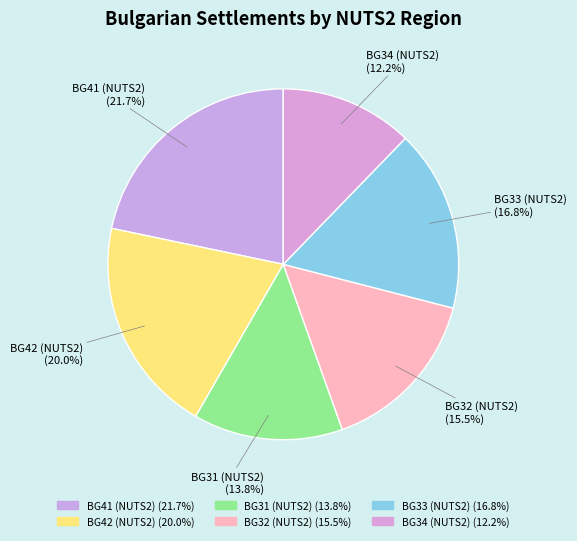

Is the sum of BG33 (NUTS2) and BG31 (NUTS2) greater than half?

No